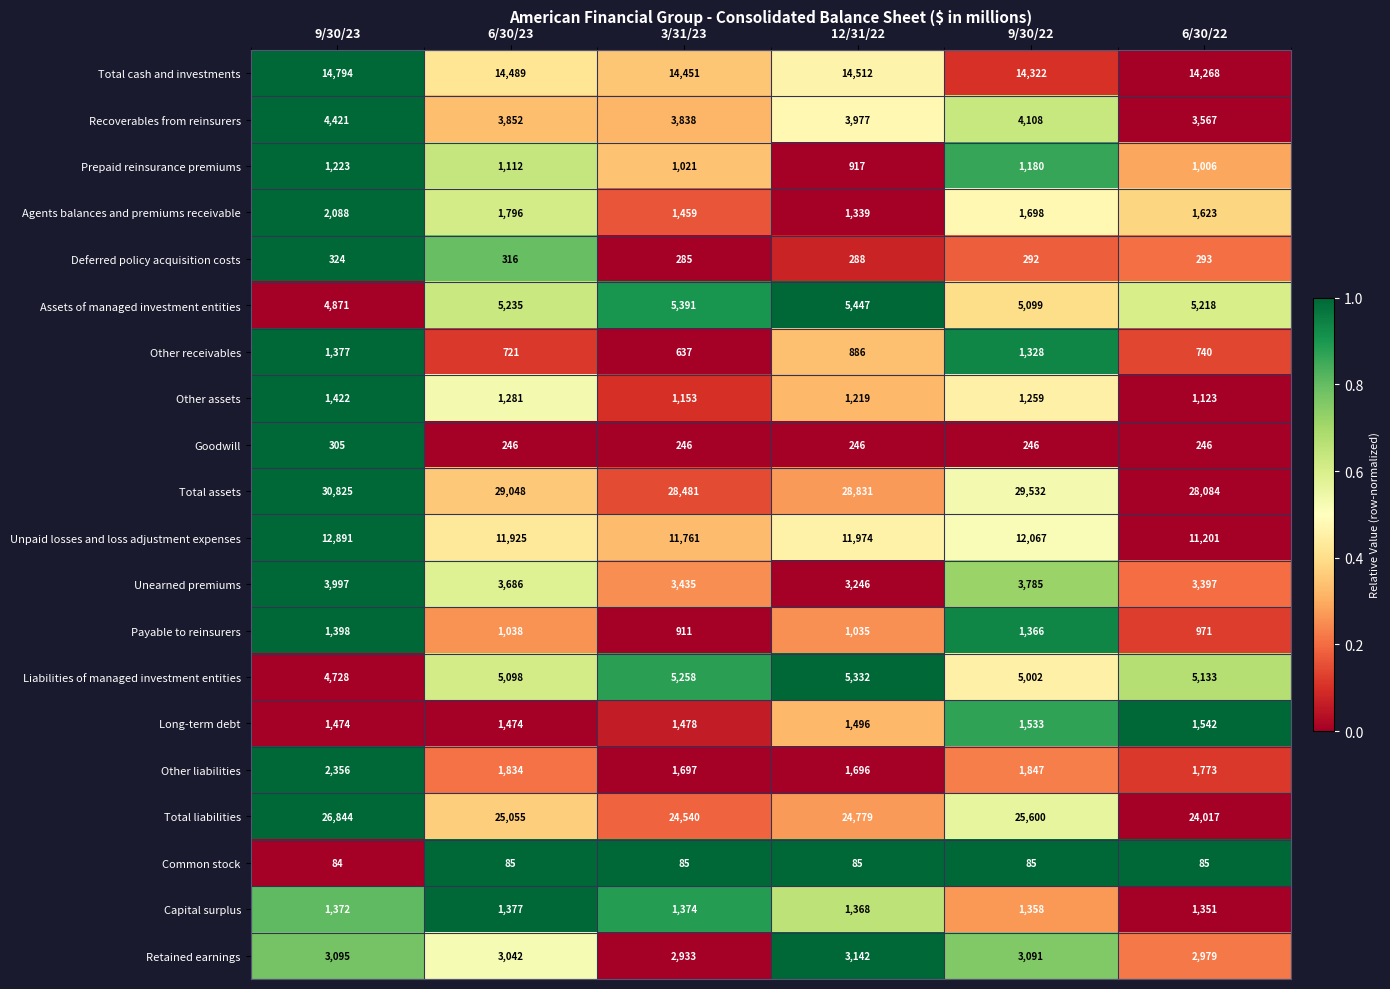

Which category has the highest value across all series?

9/30/23